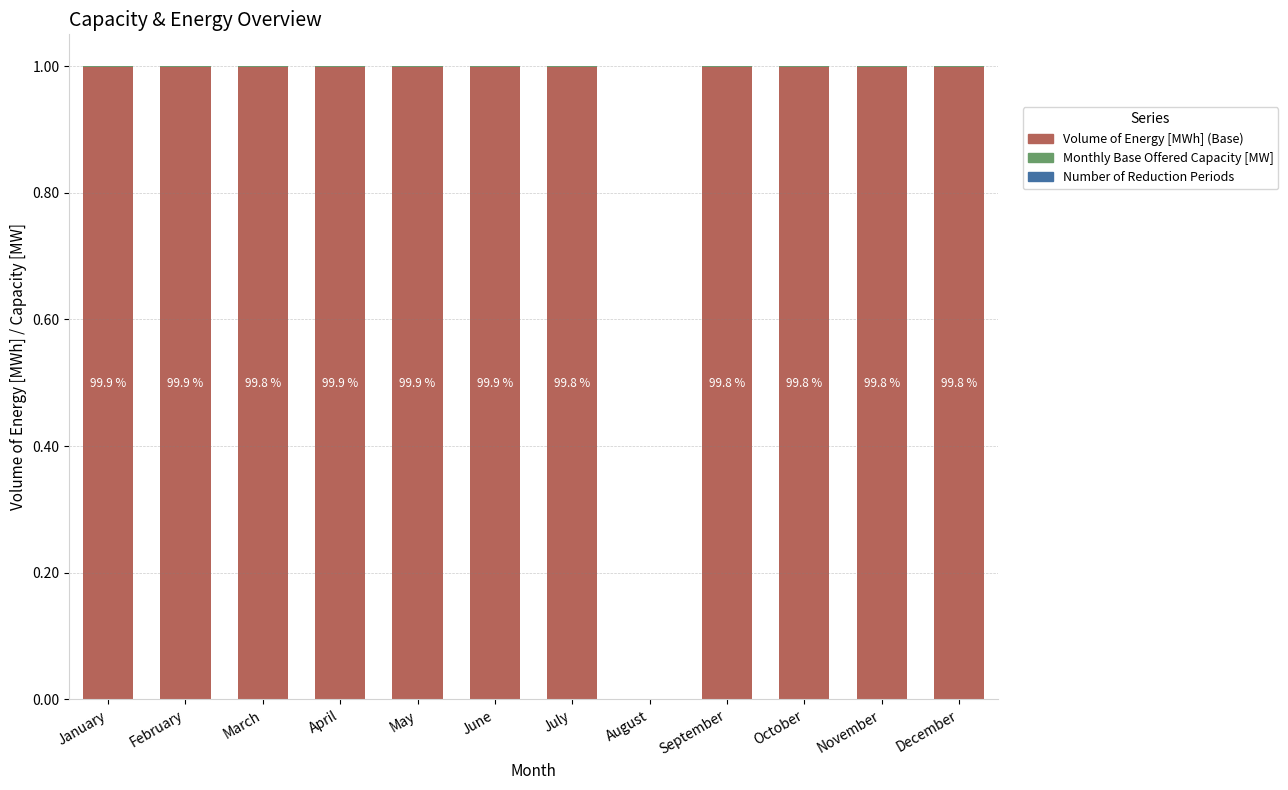

What is the maximum value for Volume of Energy [MWh] (Base)?

1.0